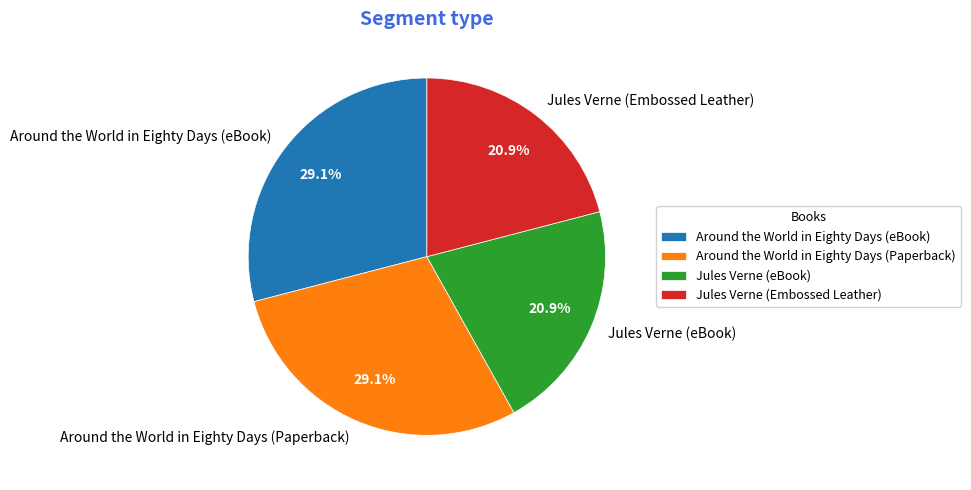

Does Jules Verne (Embossed Leather) represent more than half of the total?

No